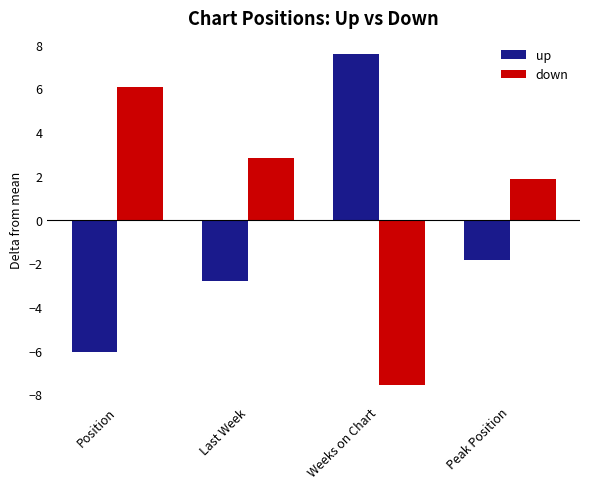

Are the bars horizontal?

No